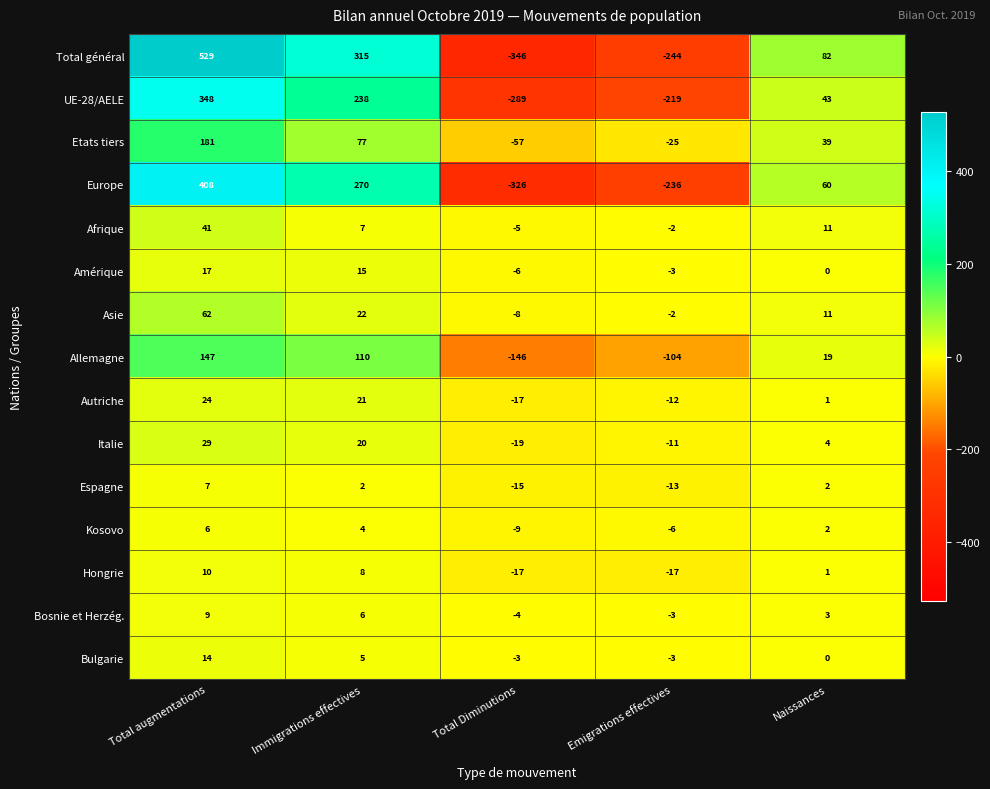

What is the average value of the Etats tiers series?

43